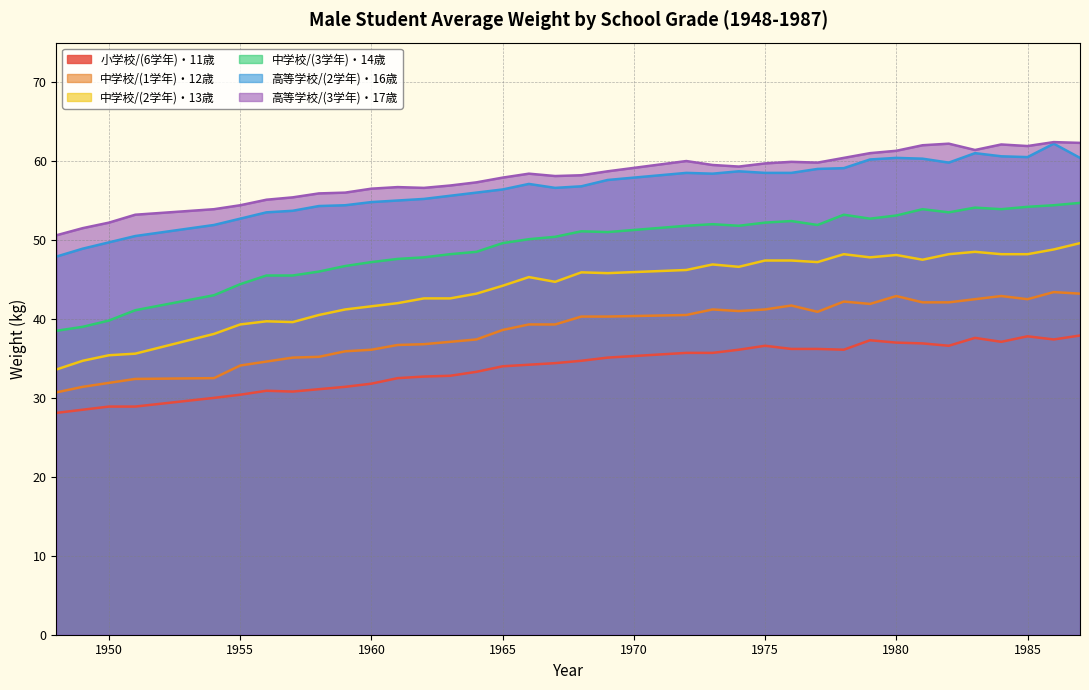

At which label does 中学校/(1学年)・12歳 first exceed 40?

1968